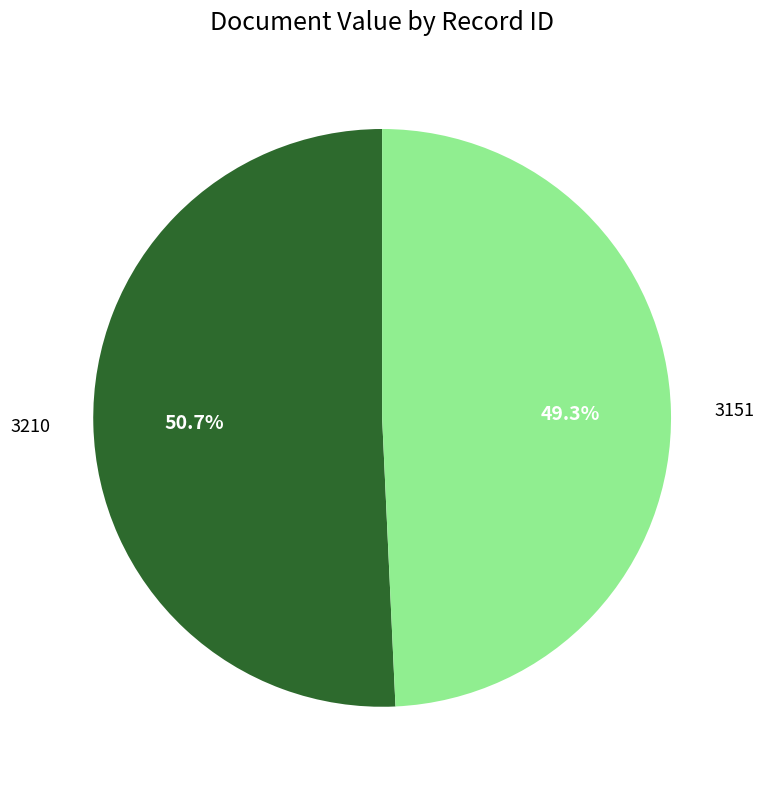

Is 3210 the majority of the pie?

Yes